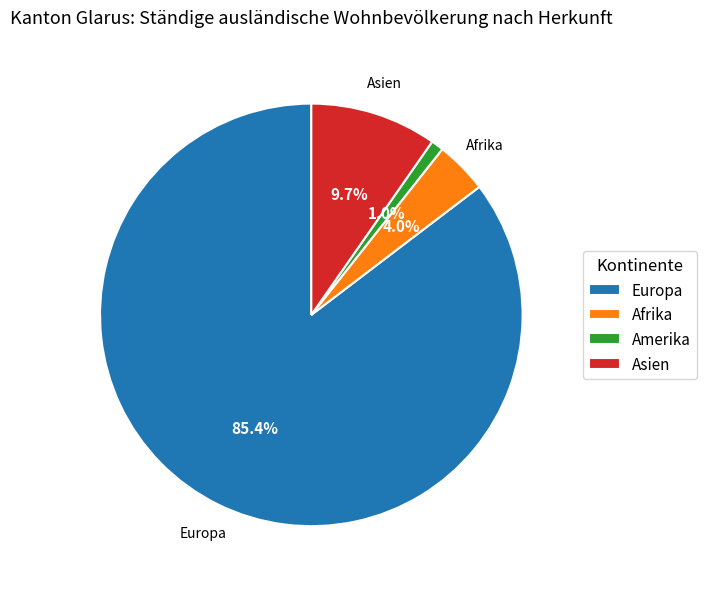

Which slice is the largest?

Europa